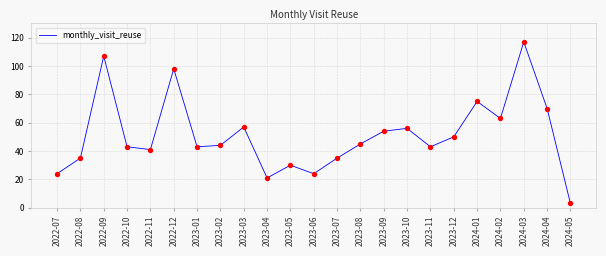

What is the change in value from 2022-11 to 2023-01?

+2